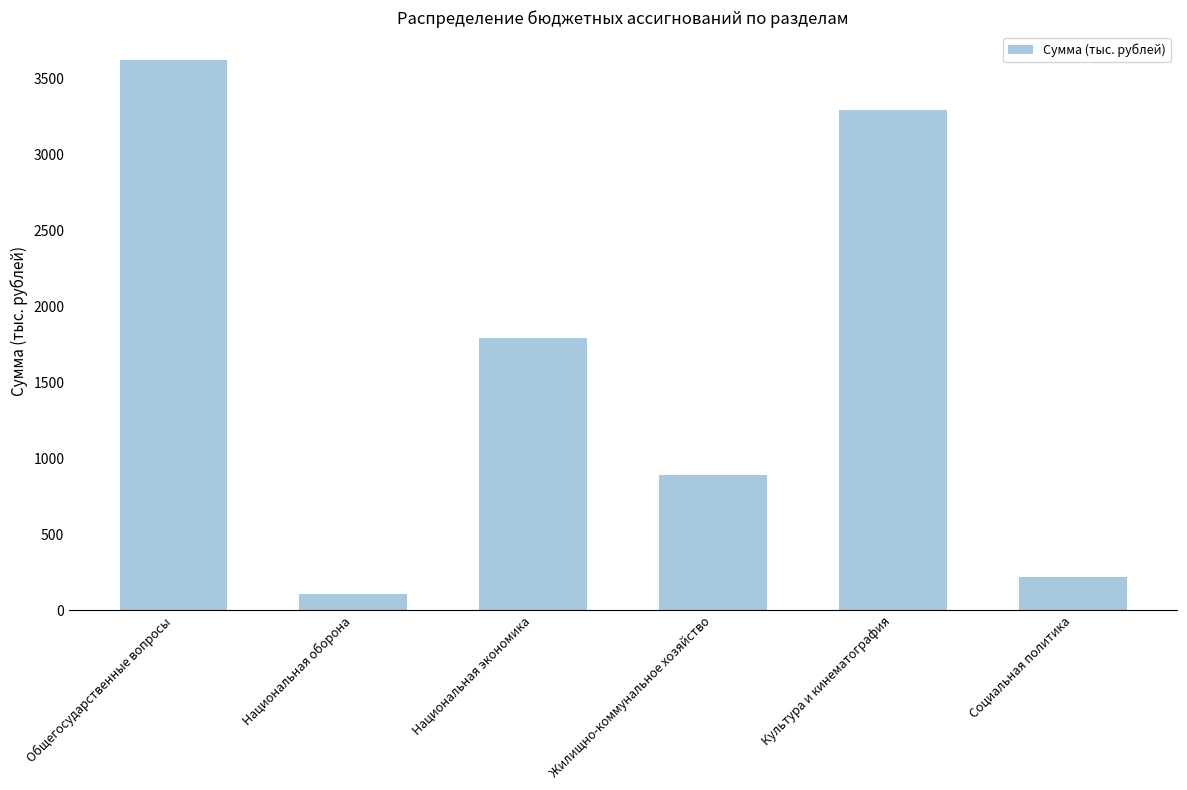

True or false: the data shows 1189.2 at Национальная экономика.

False